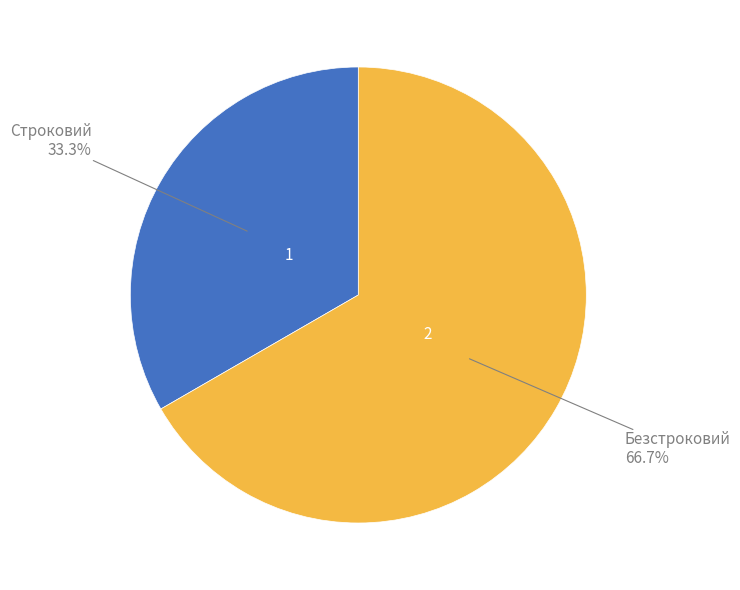

Does any single category account for the majority?

Yes